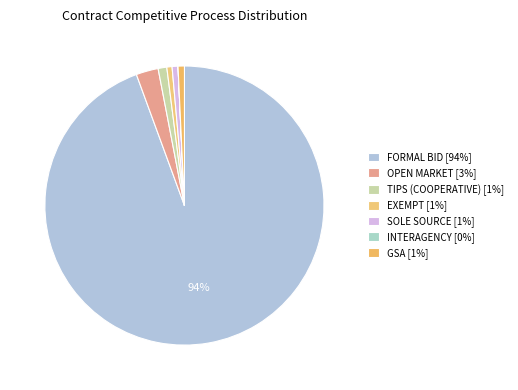

What percentage is NOT represented by OPEN MARKET?

97.4%